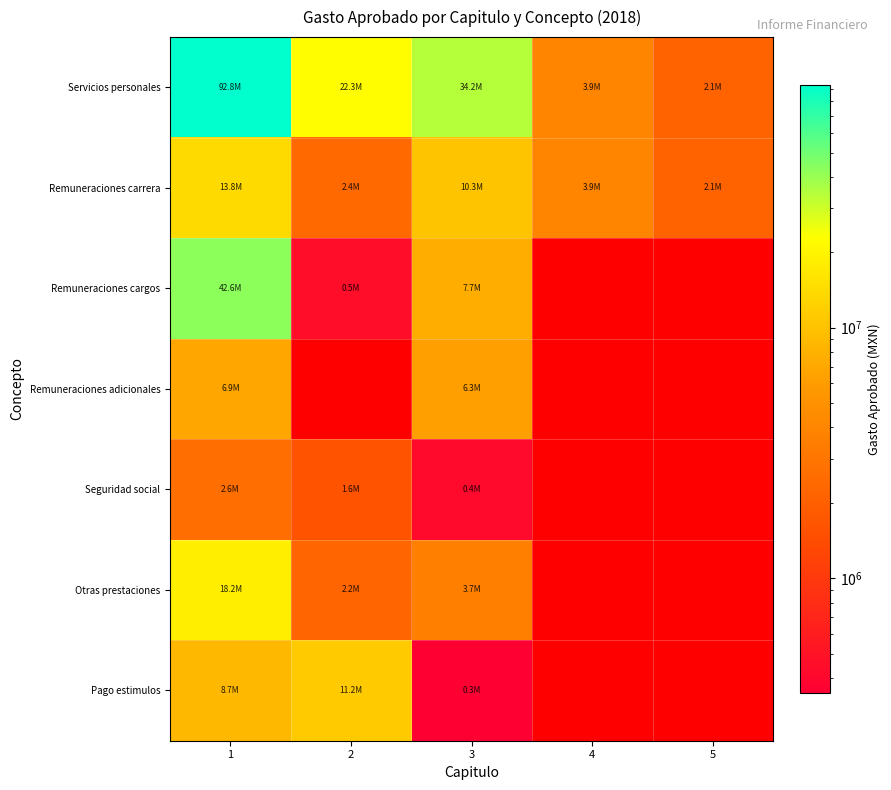

Reading left to right, extract all data points from this chart.

Servicios personales: 1=92757403.4	2=22310000.0	3=34225906.1	4=3900000.0	5=2150000.0
Remuneraciones carrera: 1=13782943.8	2=2420000.0	3=10305000.0	4=3900000.0	5=2150000.0
Remuneraciones cargos: 1=42571434.4	2=450000.0	3=7650000.0	4=0.0	5=0.0
Remuneraciones adicionales: 1=6853646.3	2=0.0	3=6280000.0	4=0.0	5=0.0
Seguridad social: 1=2600000.0	2=1600000.0	3=420000.0	4=0.0	5=0.0
Otras prestaciones: 1=18222170.2	2=2240000.0	3=3655000.0	4=0.0	5=0.0
Pago estimulos: 1=8727208.6	2=11200000.0	3=350000.0	4=0.0	5=0.0